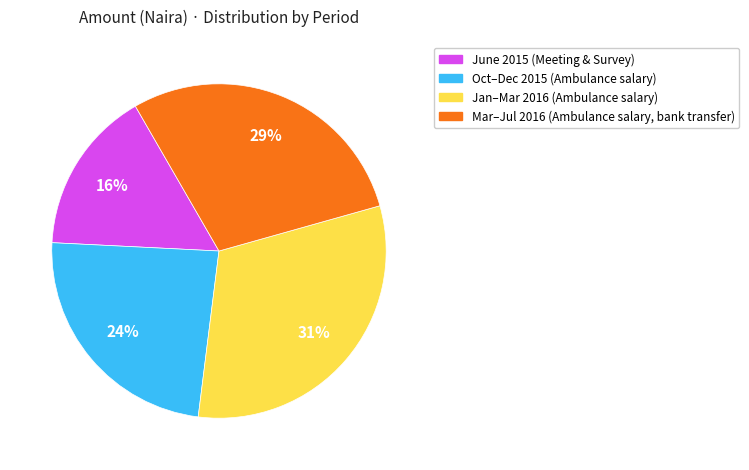

To the nearest percent, what is the average slice percentage?

25%